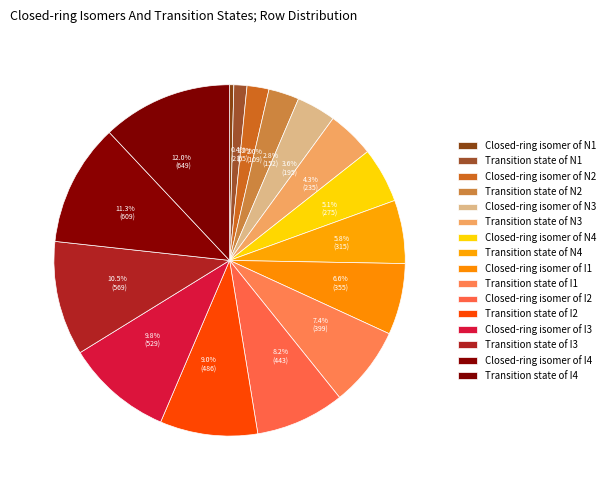

Which has a higher value, Transition state of N4 or Transition state of I4?

Transition state of I4